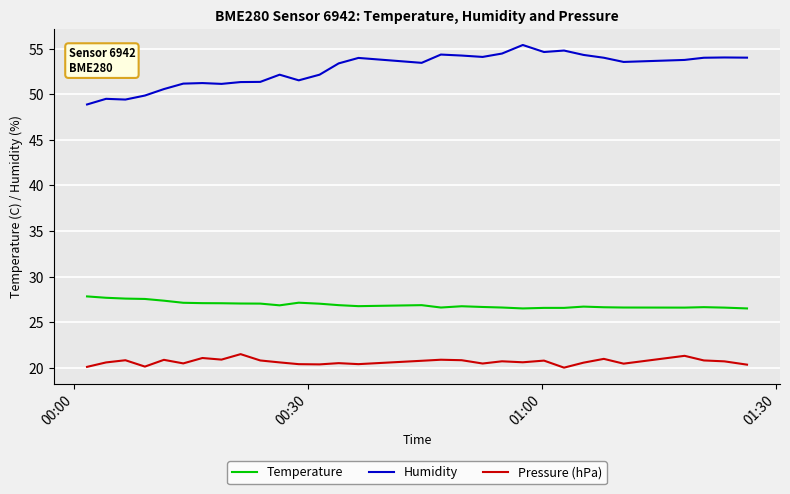

In Humidity, how many points are higher than both neighbors (excluding endpoints)?

8